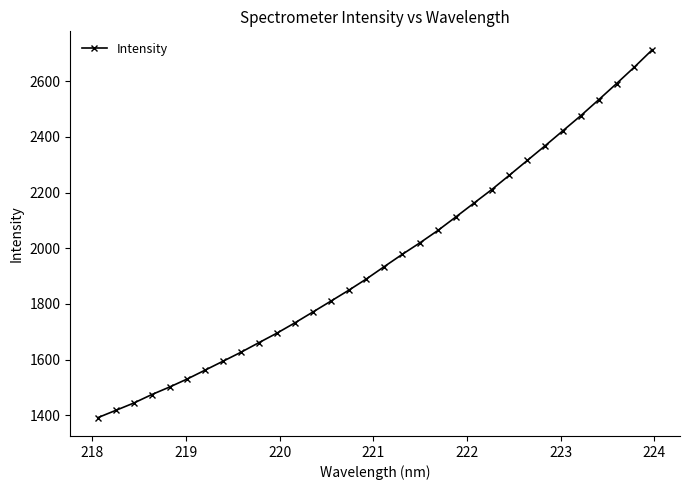

What is the greatest value displayed?

2712.5